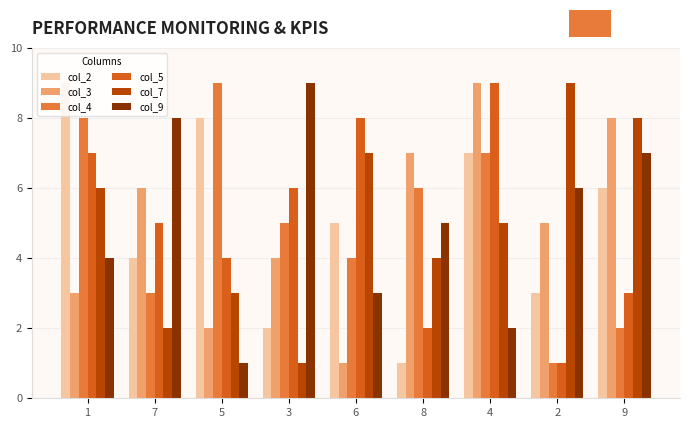

What is the total value across all series at 7?

28